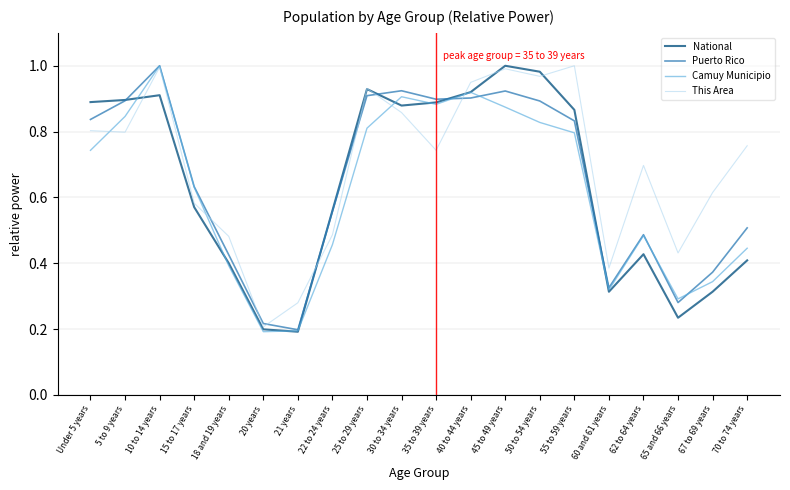

After their last crossing, which series has the higher values: This Area or National?

This Area